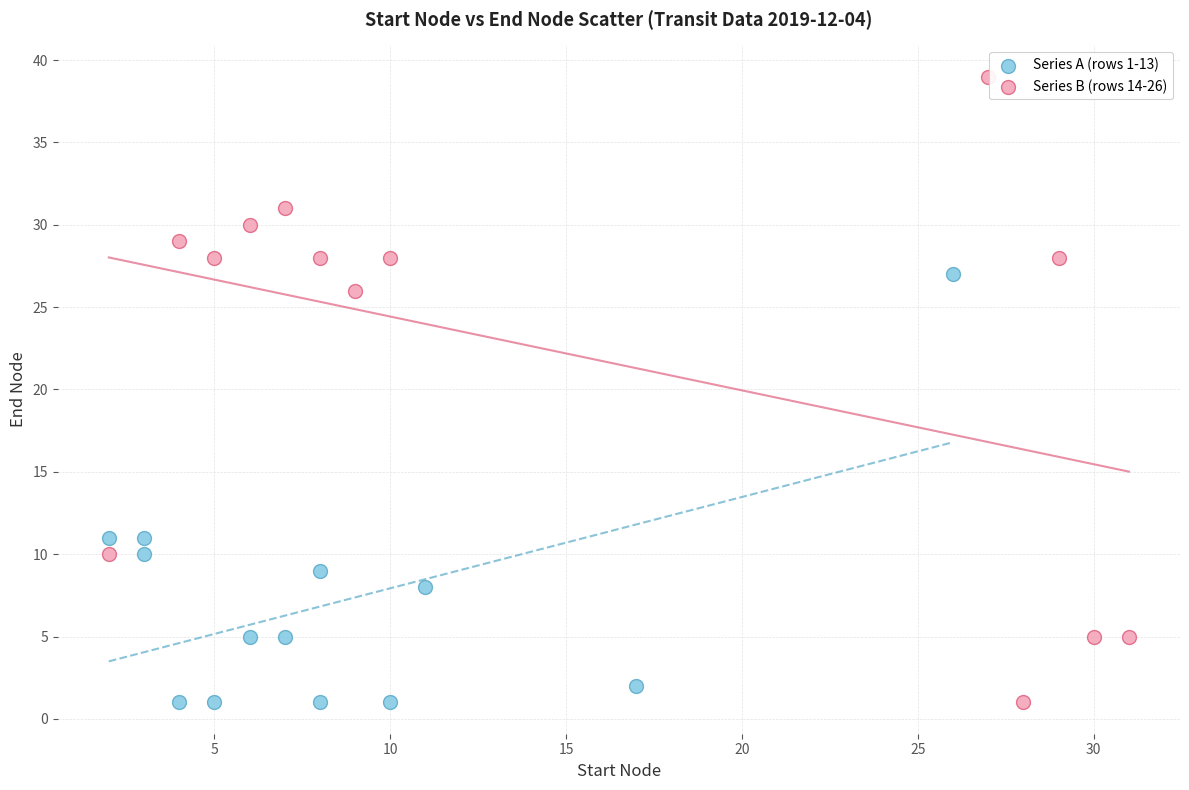

Which series reaches the maximum Y coordinate?

Series B (rows 14-26)